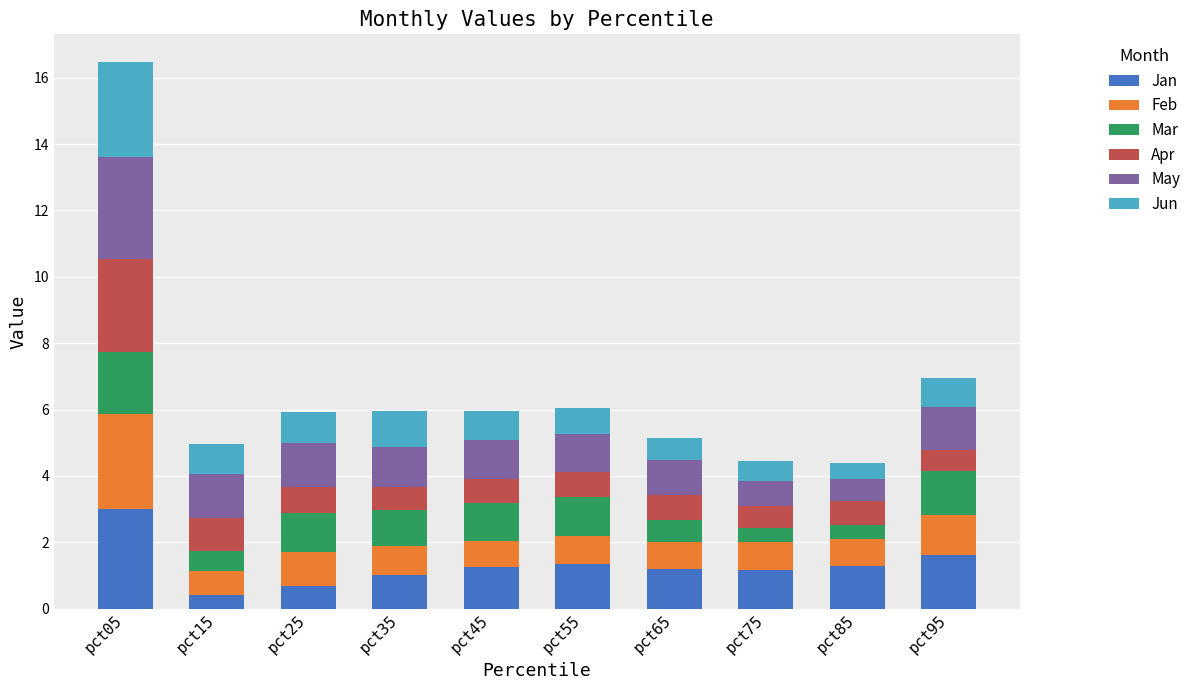

What is the average value of the Jan series?

1.3